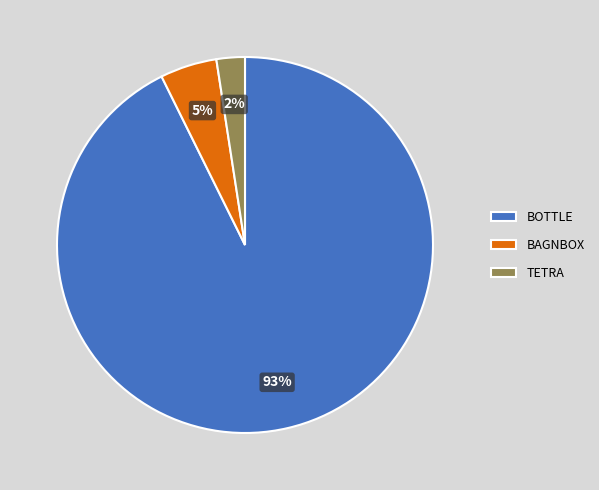

Which category has the biggest portion of the pie?

BOTTLE